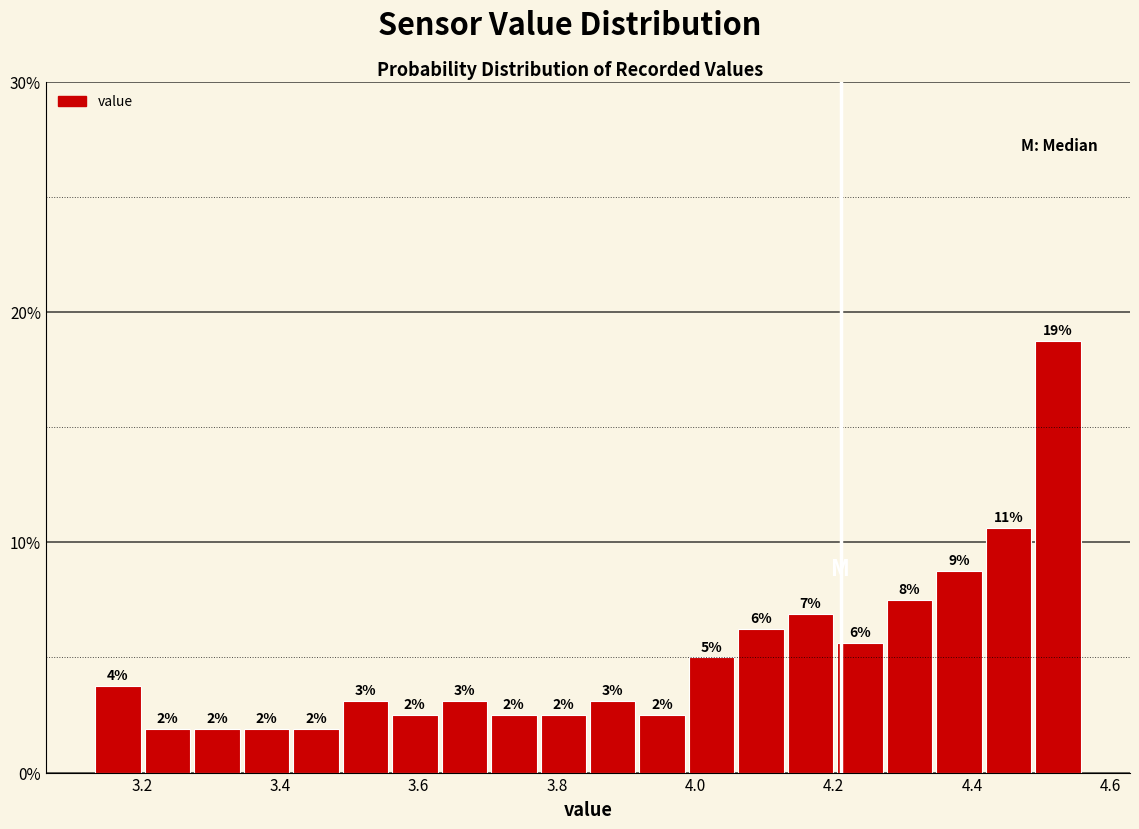

Read against the x-axis, roughly where is the centre of the tallest bar?

4.52